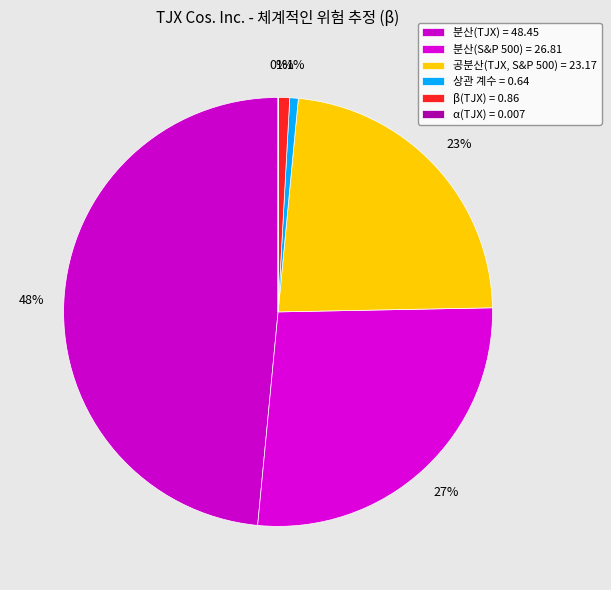

Is β(TJX) the majority of the pie?

No